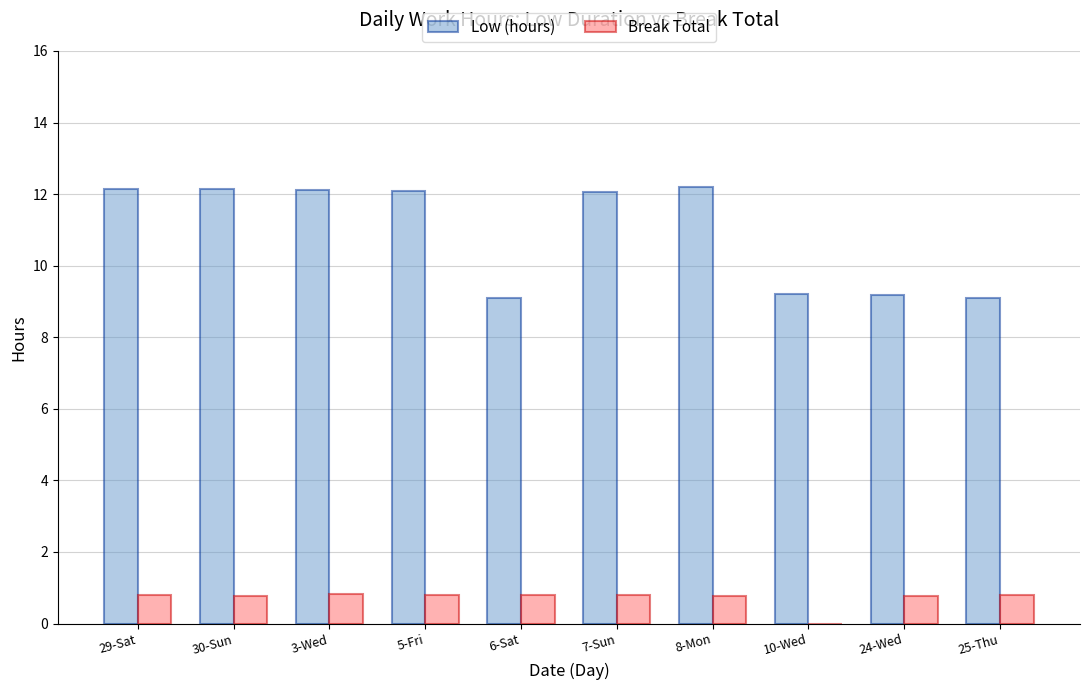

What is the sum of the Break Total values at 6-Sat and 5-Fri?

1.6